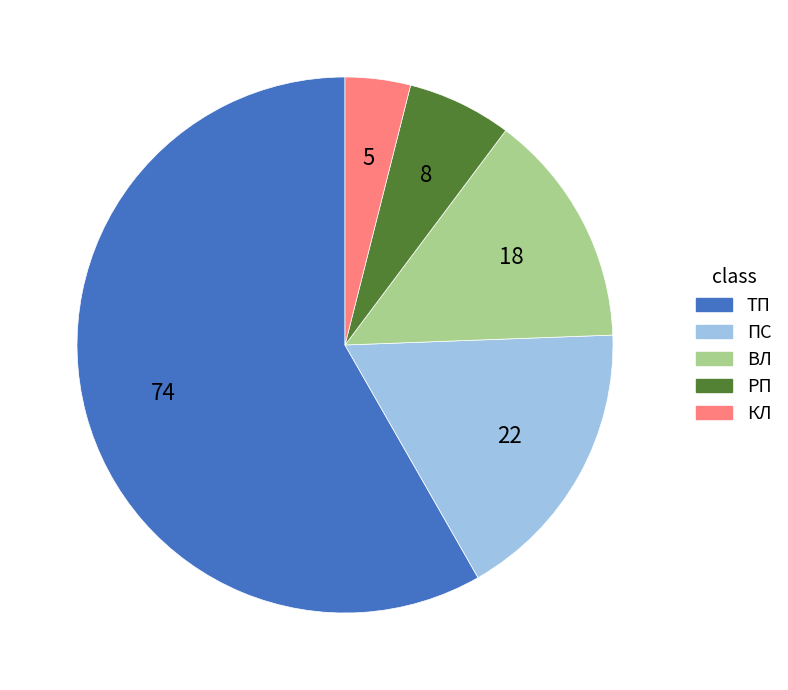

Does ПС account for over 50% of the chart?

No